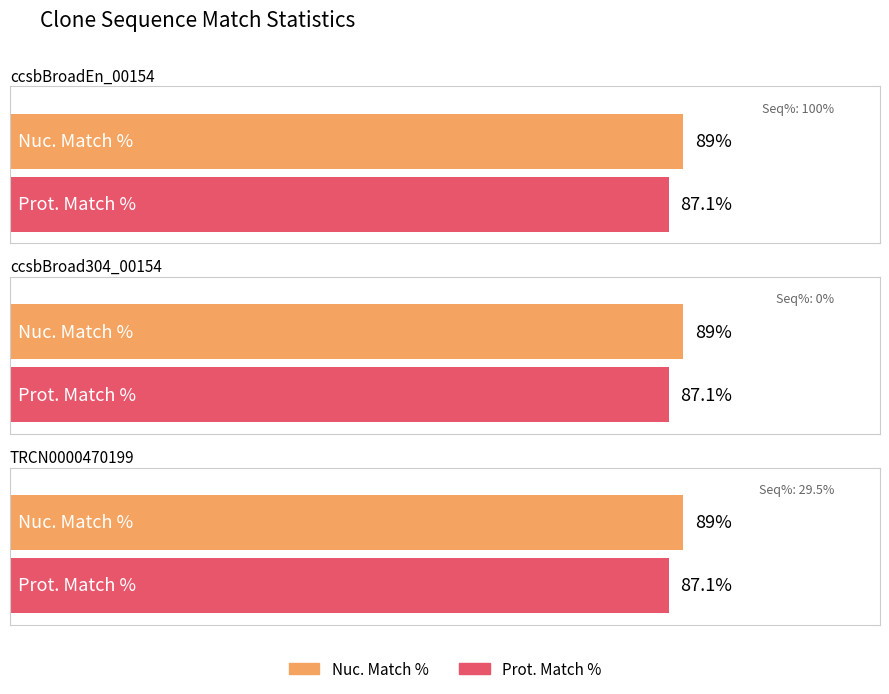

At ccsbBroadEn_00154, list the series in order from smallest to largest.

Prot. Match %, Nuc. Match %, Sequenced %